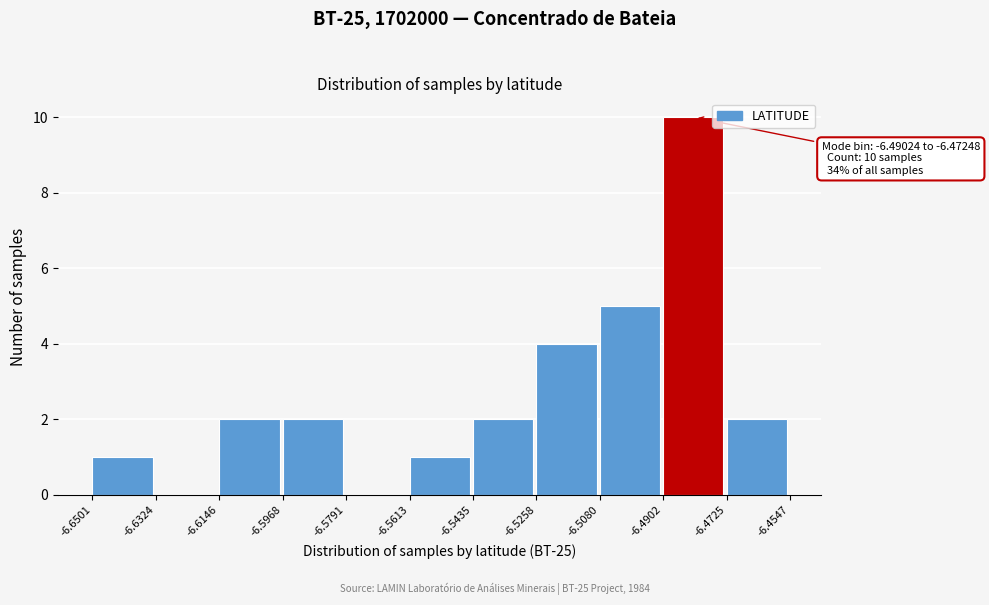

Which range on the x-axis has the tallest bar?

-6.4902 to -6.4725